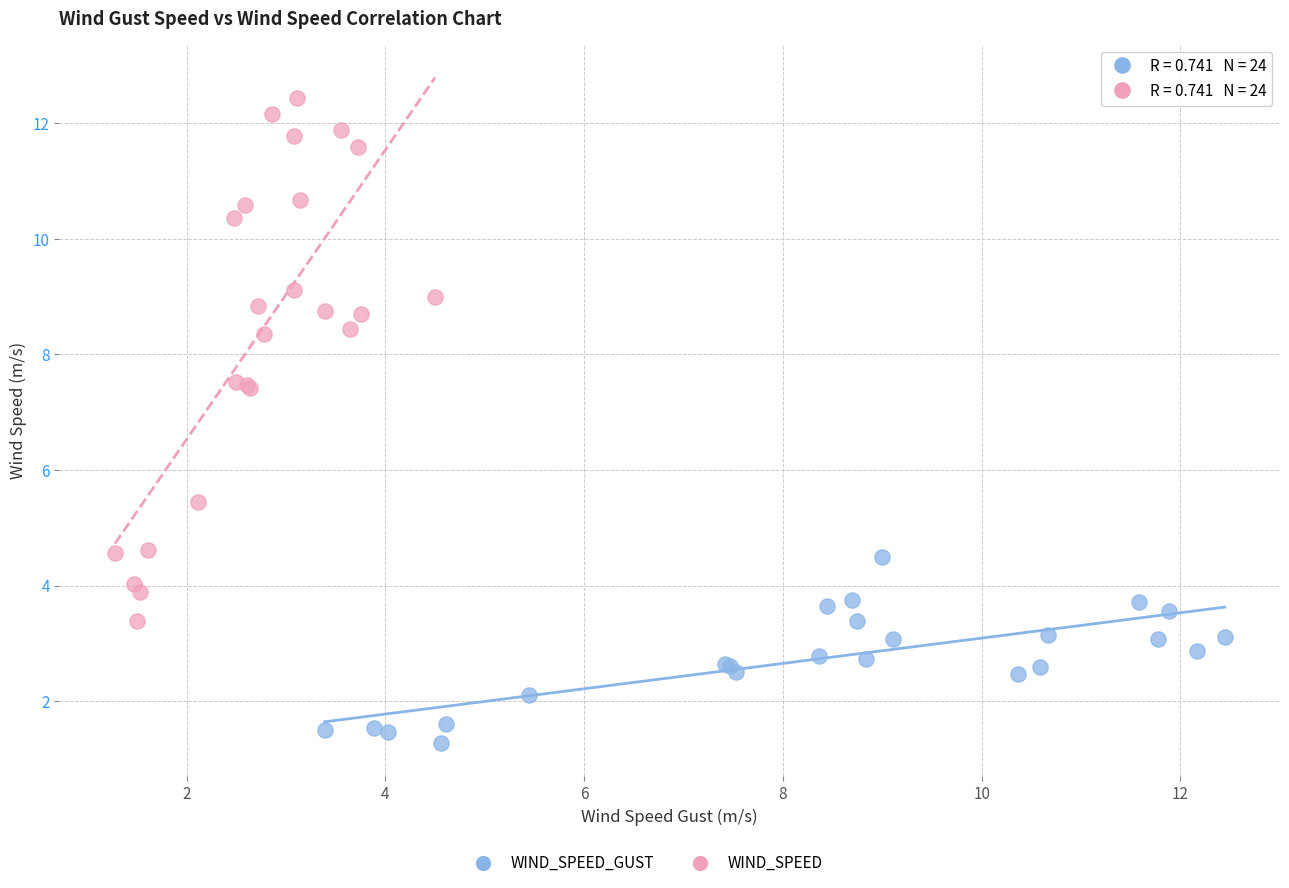

Which series has the widest spread of Y values?

WIND_SPEED